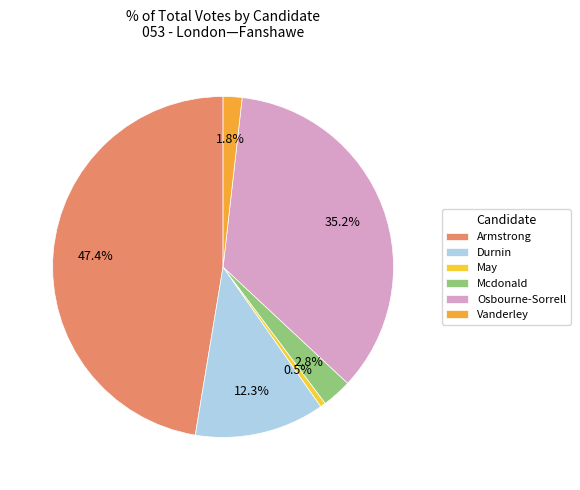

How many slices are in this pie chart?

6